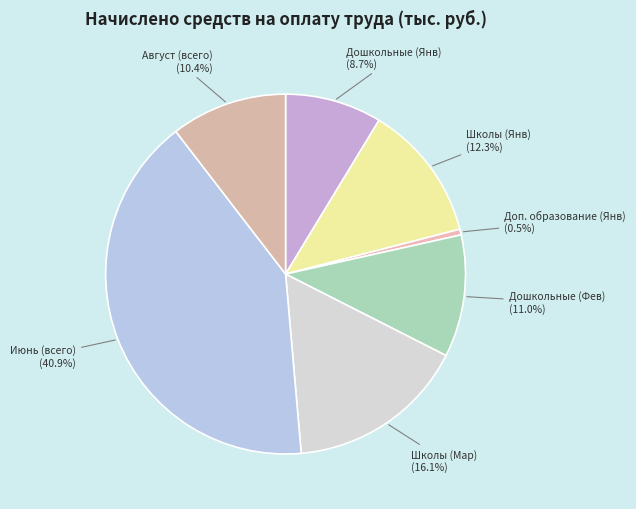

How many segments does this pie chart have?

7